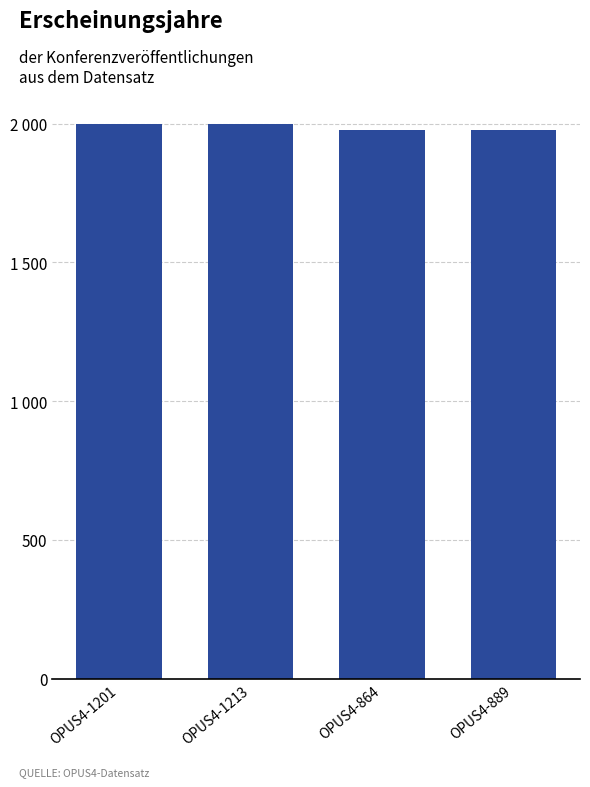

Is it true that the value at OPUS4-1201 is 2749?

False